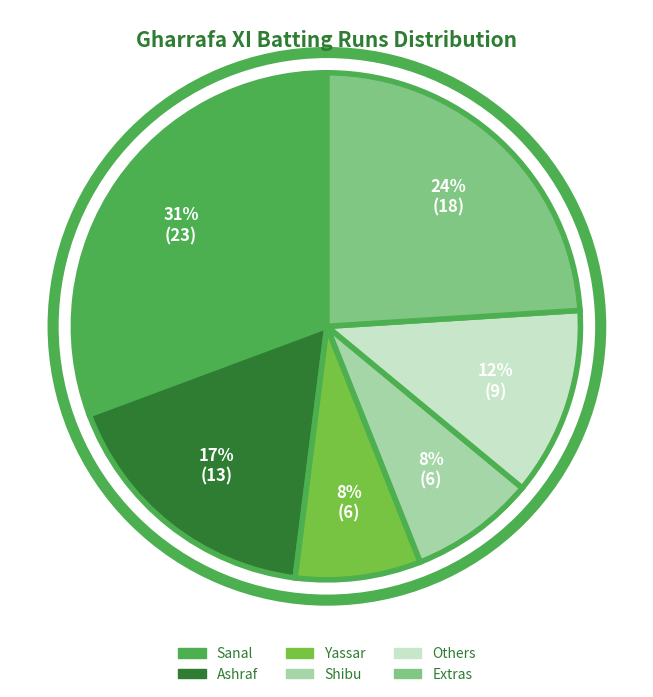

Is there any slice that represents more than half of the pie?

No